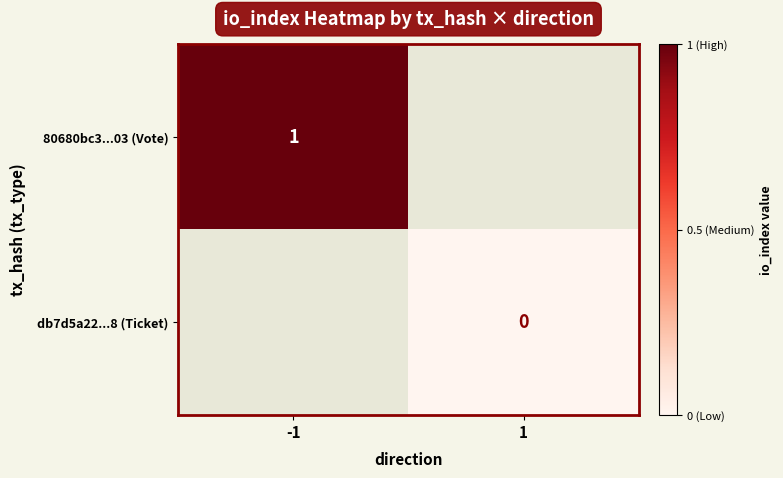

Is the value of db7d5a22...8 (Ticket) at 1 greater than the value of 80680bc3...03 (Vote) at -1?

No